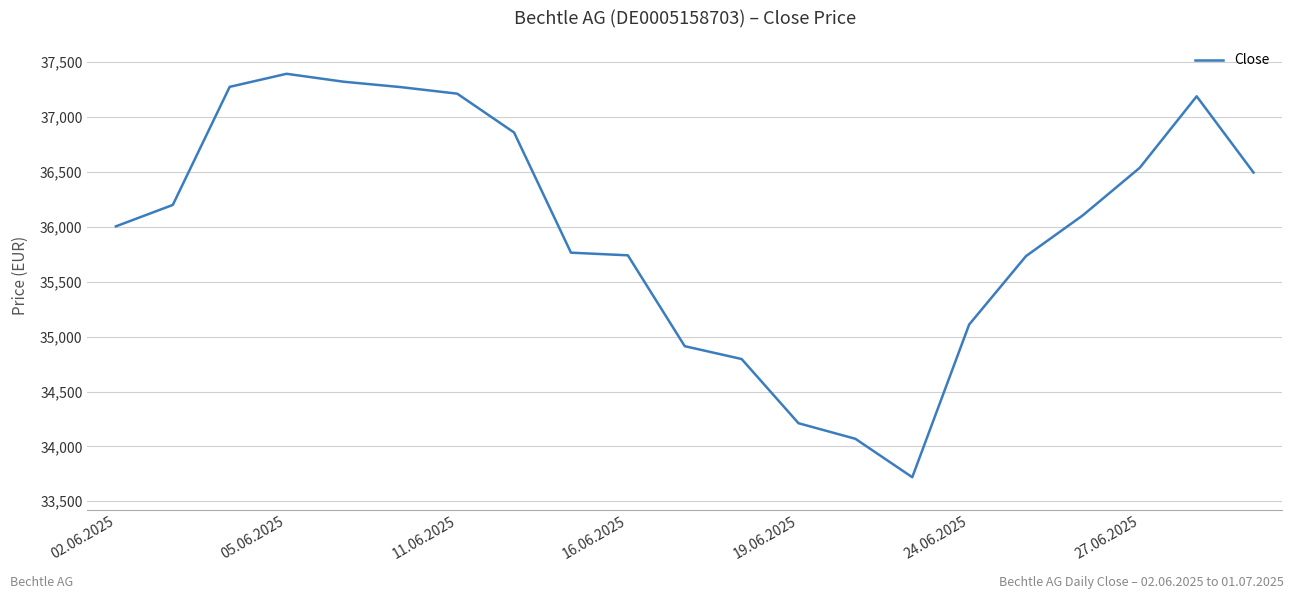

What is the difference between the maximum and minimum values?

3676